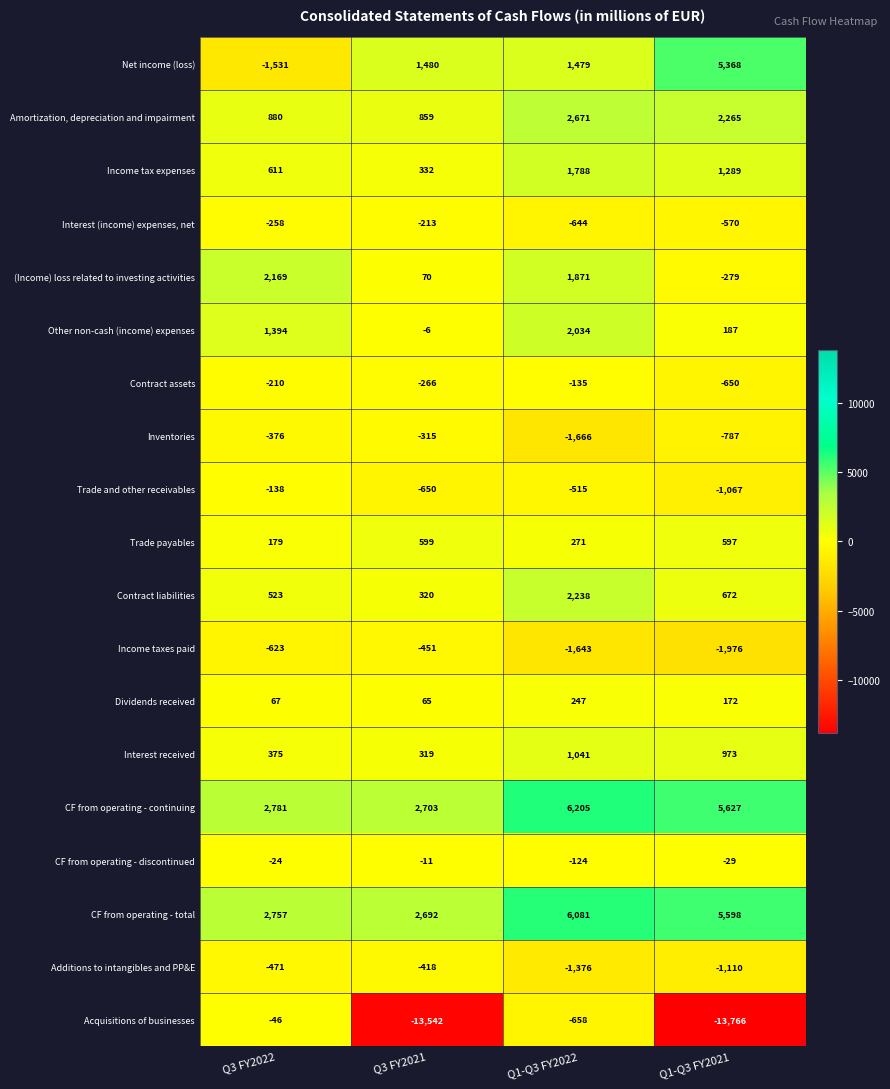

What is the sum of all Acquisitions of businesses values?

-28012